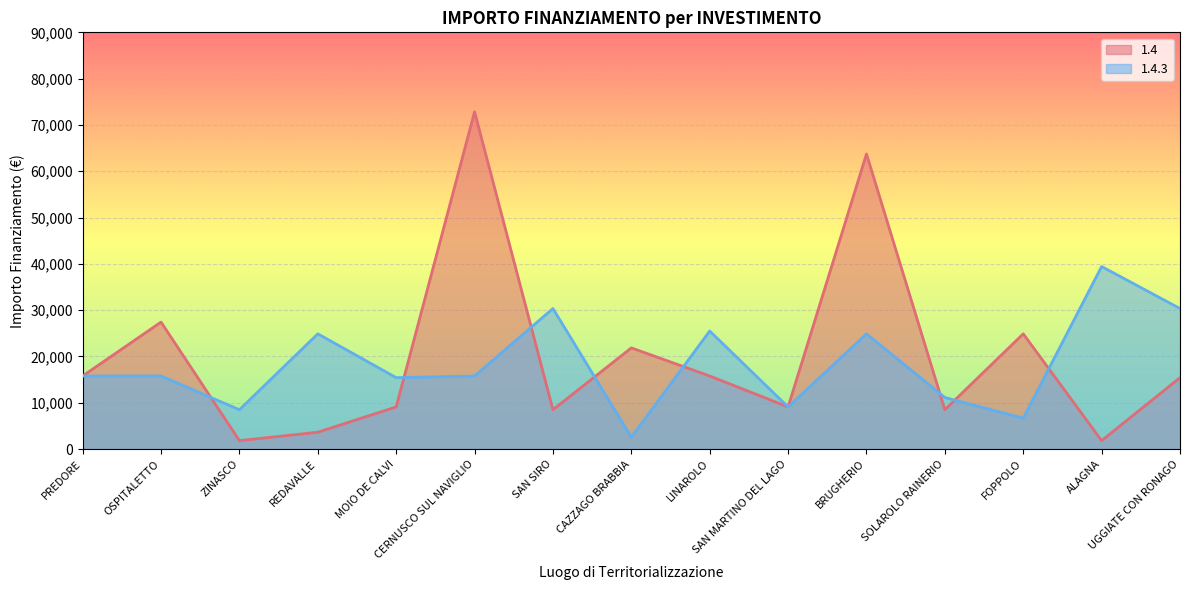

True or false: 1.4.3 has a value of 9154 at LINAROLO.

False